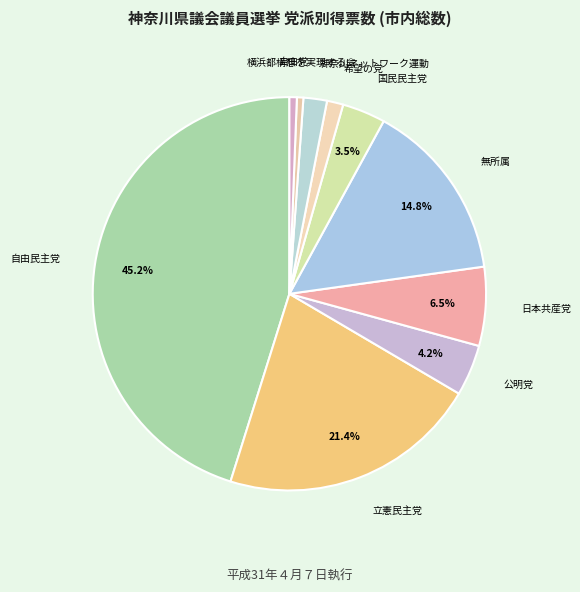

To the nearest percent, what is the difference between the largest and smallest slice percentages?

45%